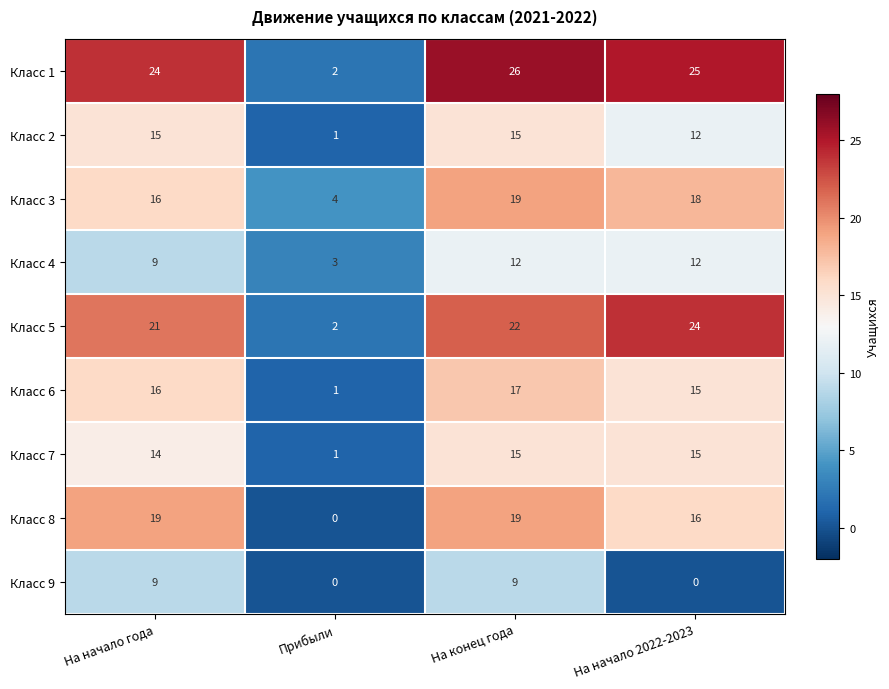

What is the difference between the maximum and second lowest values in the Класс 2 series?

3